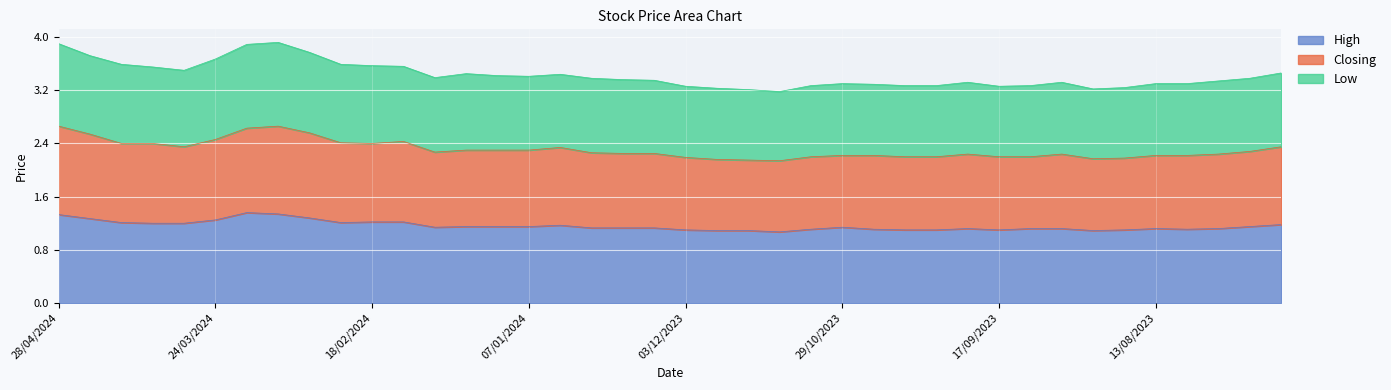

Which series has the largest range (max minus min)?

Closing